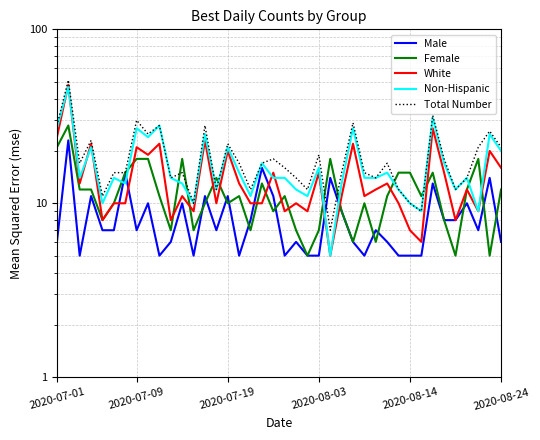

List the series in order of their overall mean, lowest first.

Male, Female, White, Non-Hispanic, Total Number